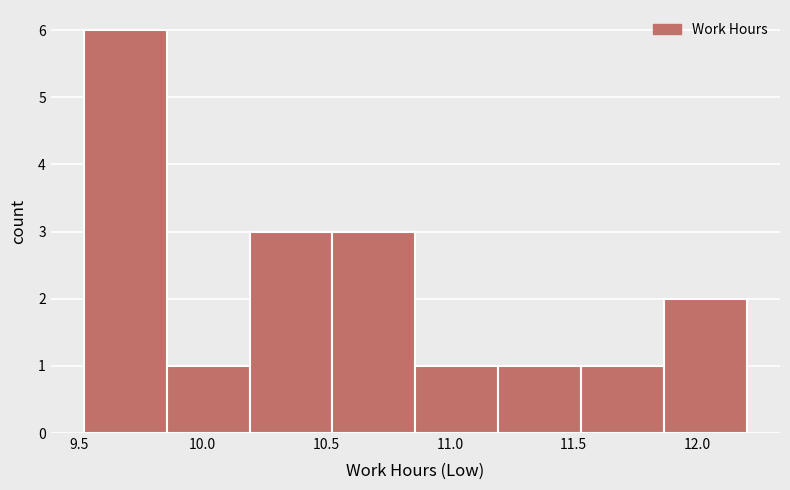

Reading left to right, transcribe this chart: for each bar, give the range it covers on the x-axis and its height. Neither the bar edges nor the heights are printed on the chart, so give them approximately, as read against the axes.

9.520 to 9.855: 6
9.855 to 10.190: 1
10.190 to 10.525: 3
10.525 to 10.860: 3
10.860 to 11.195: 1
11.195 to 11.530: 1
11.530 to 11.865: 1
11.865 to 12.200: 2